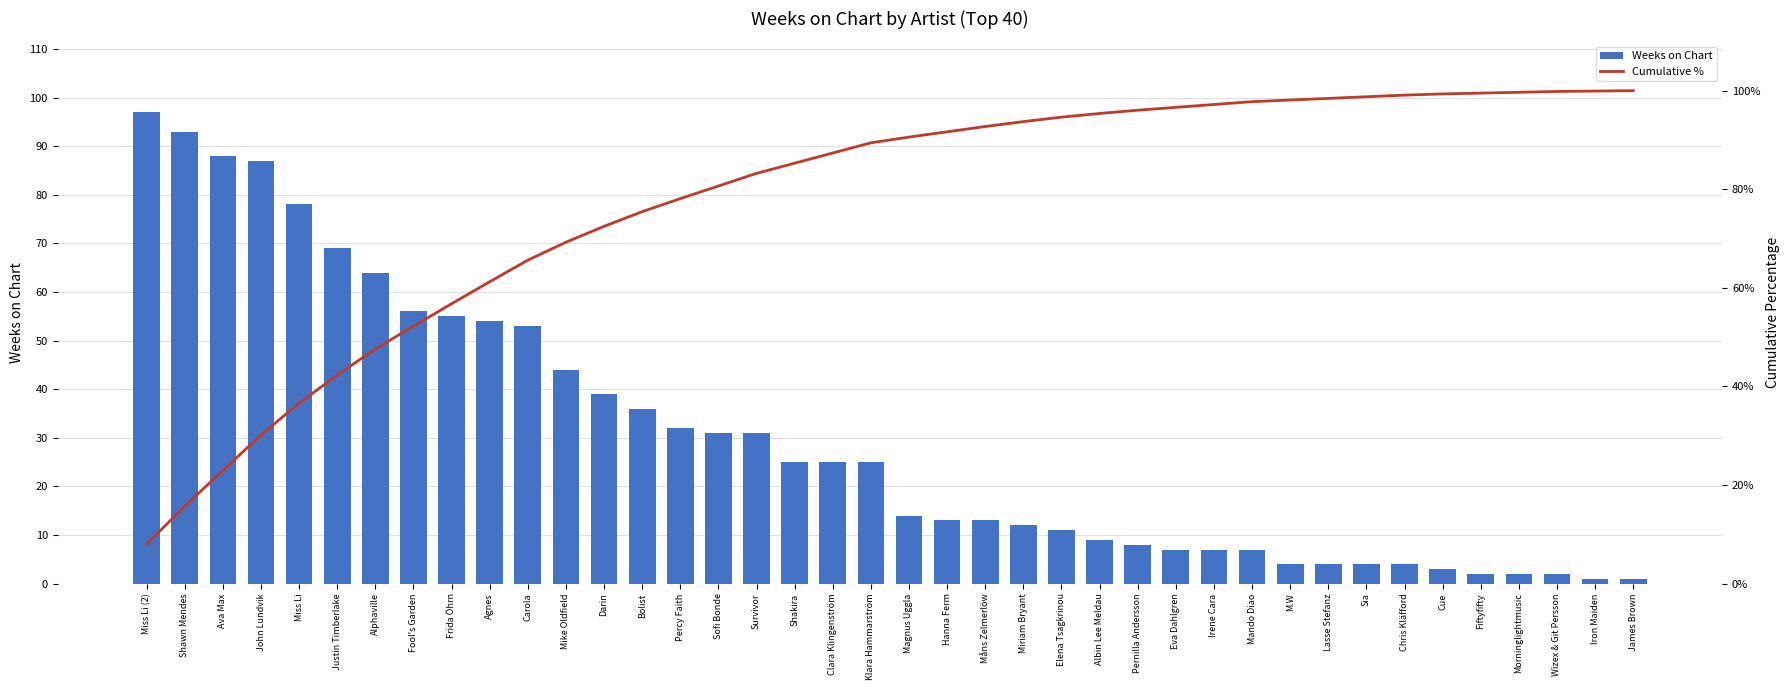

Is it true that Cumulative % equals 98.4 at Lasse Stefanz?

True